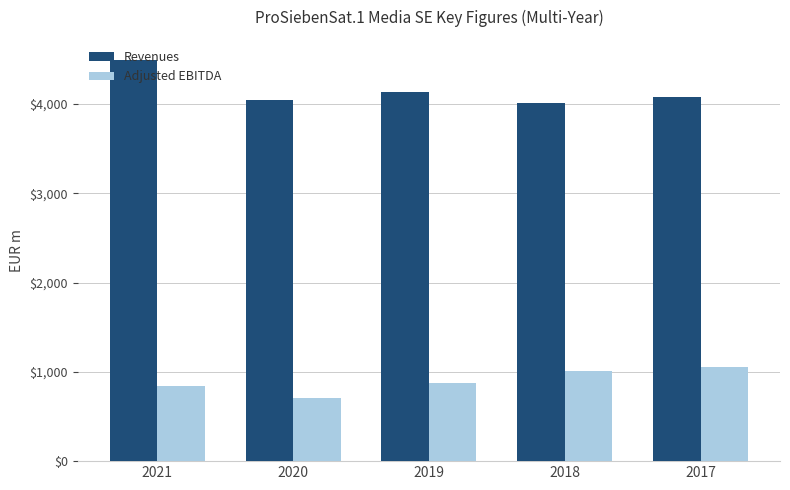

The Revenues series shows 890 at 2020. True or false?

False